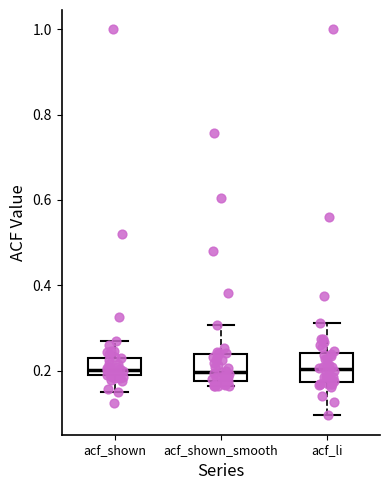

Where does the lower whisker of the box for acf_shown end on the y-axis? The values are not printed on the chart, so give them approximately, as read against the axis.

0.16